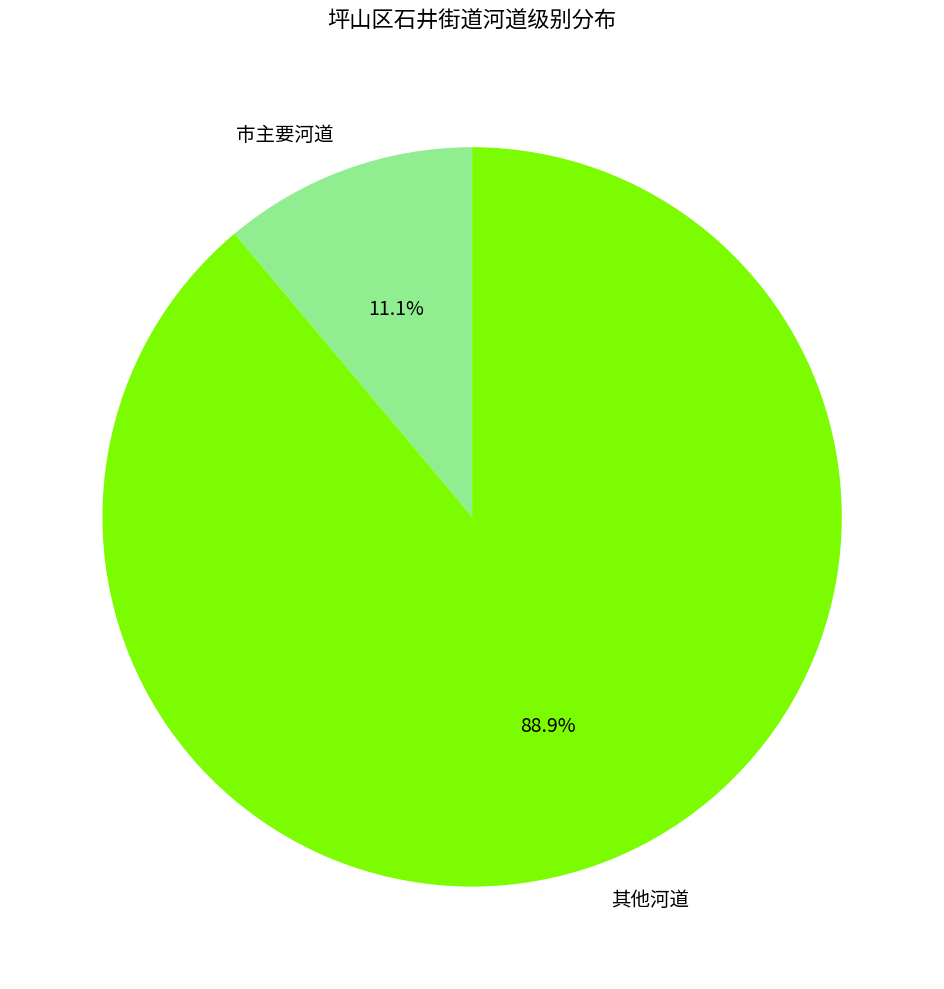

Combined, do 市主要河道 and 其他河道 account for over 50%?

Yes